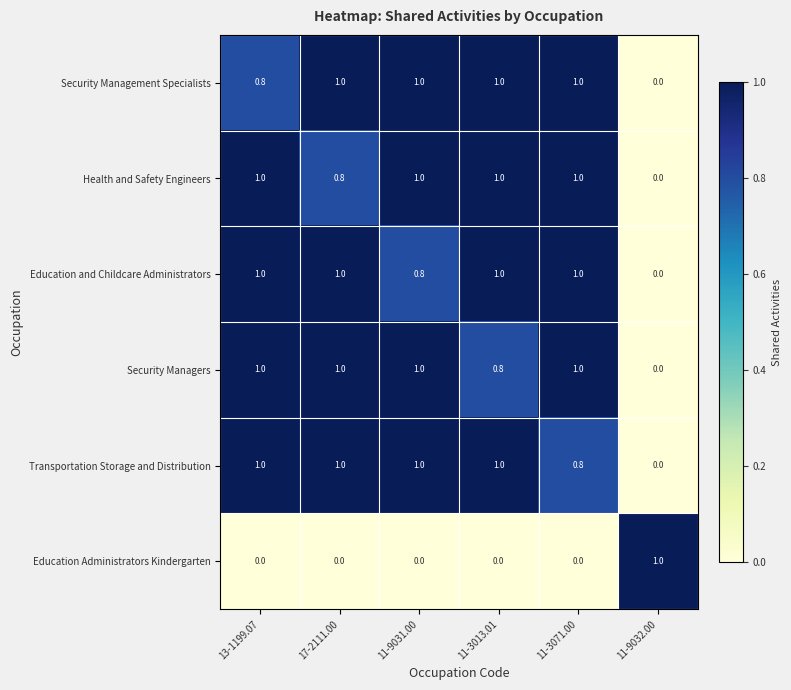

What is the difference between the highest and lowest values at 11-9031.00?

1.0